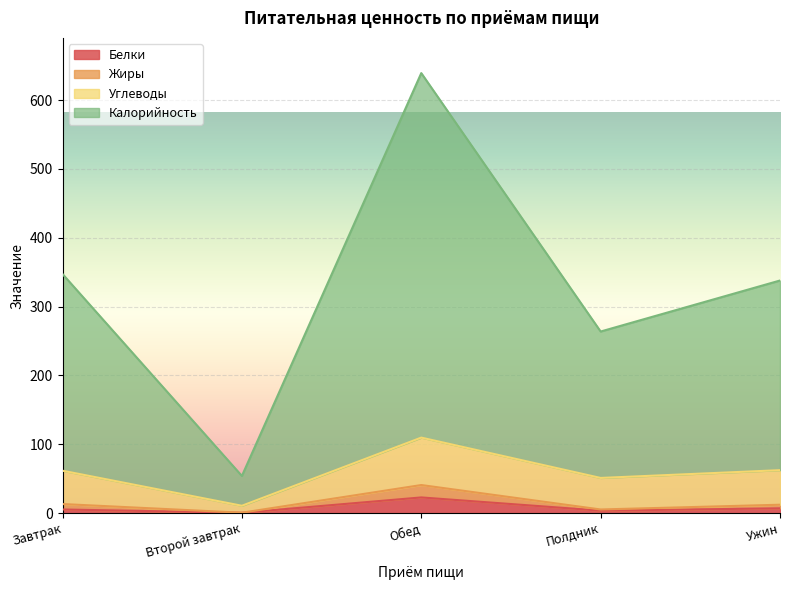

Which series has the largest total across all categories?

Калорийность